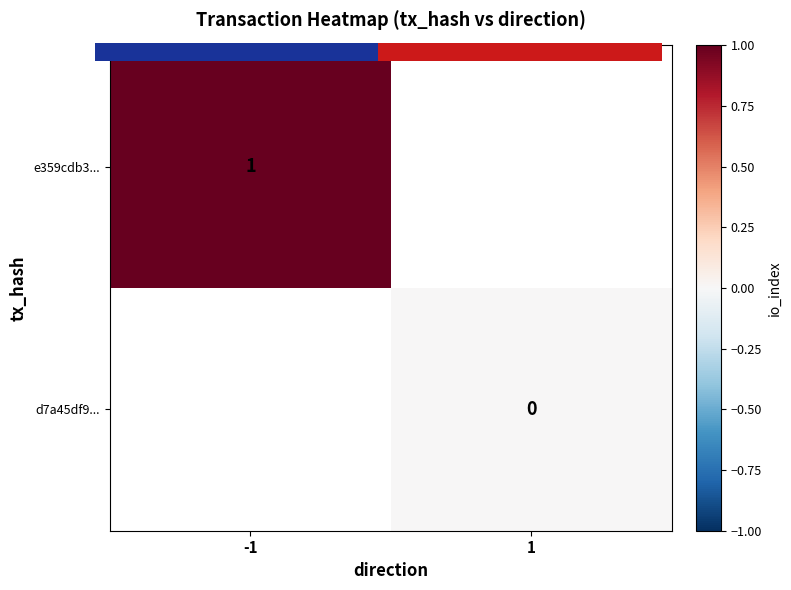

What is the approximate value of e359cdb3... at -1?

1.0